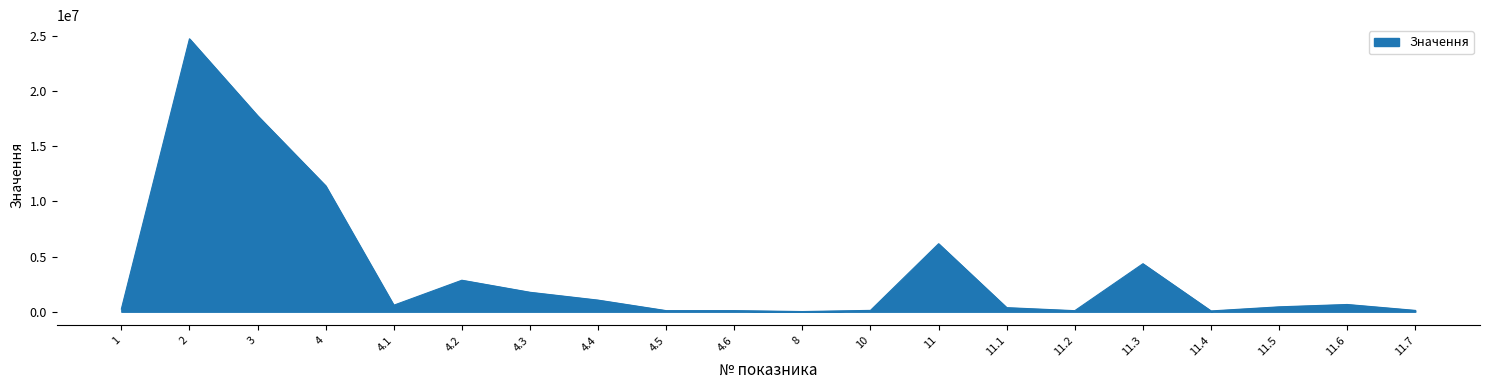

The value at 4 is 11407996. True or false?

True